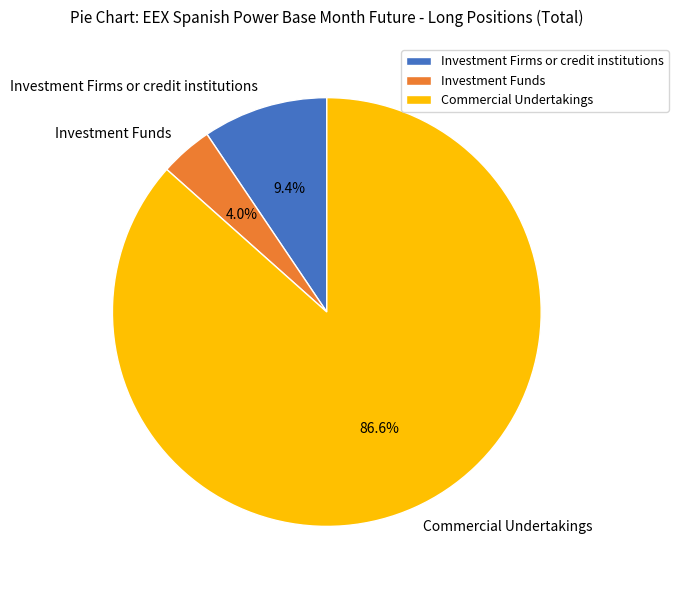

True or false: Commercial Undertakings accounts for 87% of the total.

True